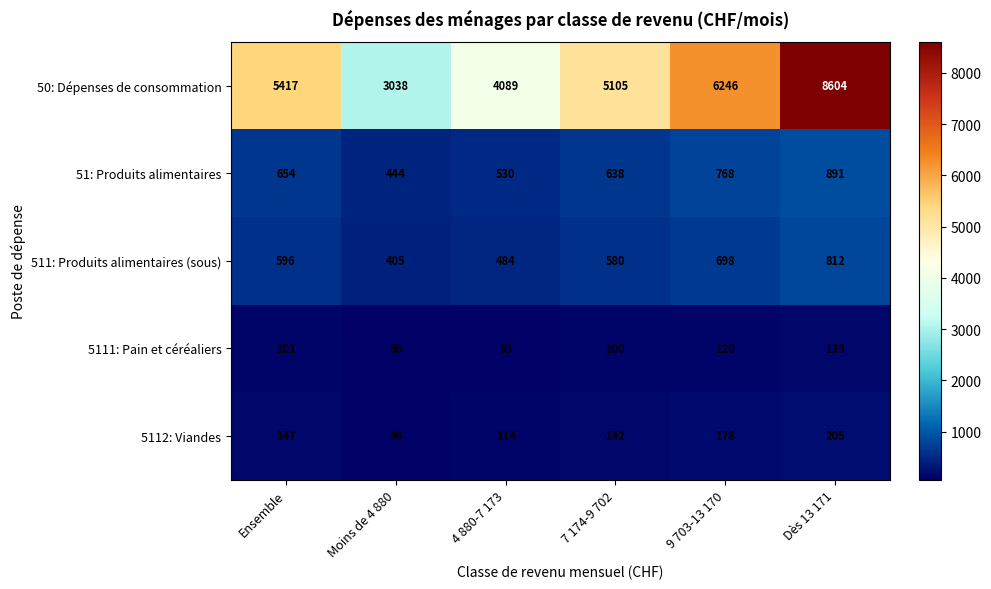

Reading left to right, list all the values displayed in this chart.

50: Dépenses de consommation: Ensemble=5417	Moins de 4 880=3038	4 880-7 173=4089	7 174-9 702=5105	9 703-13 170=6246	Dès 13 171=8604
51: Produits alimentaires: Ensemble=654	Moins de 4 880=444	4 880-7 173=530	7 174-9 702=638	9 703-13 170=768	Dès 13 171=891
511: Produits alimentaires (sous): Ensemble=596	Moins de 4 880=405	4 880-7 173=484	7 174-9 702=580	9 703-13 170=698	Dès 13 171=812
5111: Pain et céréaliers: Ensemble=101	Moins de 4 880=66	4 880-7 173=83	7 174-9 702=100	9 703-13 170=120	Dès 13 171=139
5112: Viandes: Ensemble=147	Moins de 4 880=96	4 880-7 173=114	7 174-9 702=142	9 703-13 170=178	Dès 13 171=205